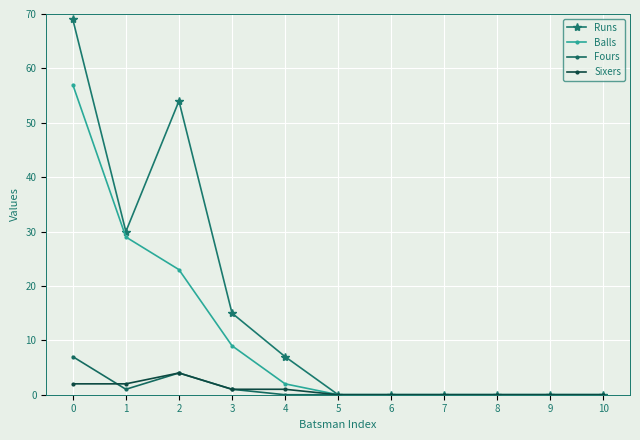

Reading left to right, list all the values displayed in this chart.

Runs: 0=69	1=30	2=54	3=15	4=7	5=0	6=0	7=0	8=0	9=0	10=0
Balls: 0=57	1=29	2=23	3=9	4=2	5=0	6=0	7=0	8=0	9=0	10=0
Fours: 0=7	1=1	2=4	3=1	4=0	5=0	6=0	7=0	8=0	9=0	10=0
Sixers: 0=2	1=2	2=4	3=1	4=1	5=0	6=0	7=0	8=0	9=0	10=0